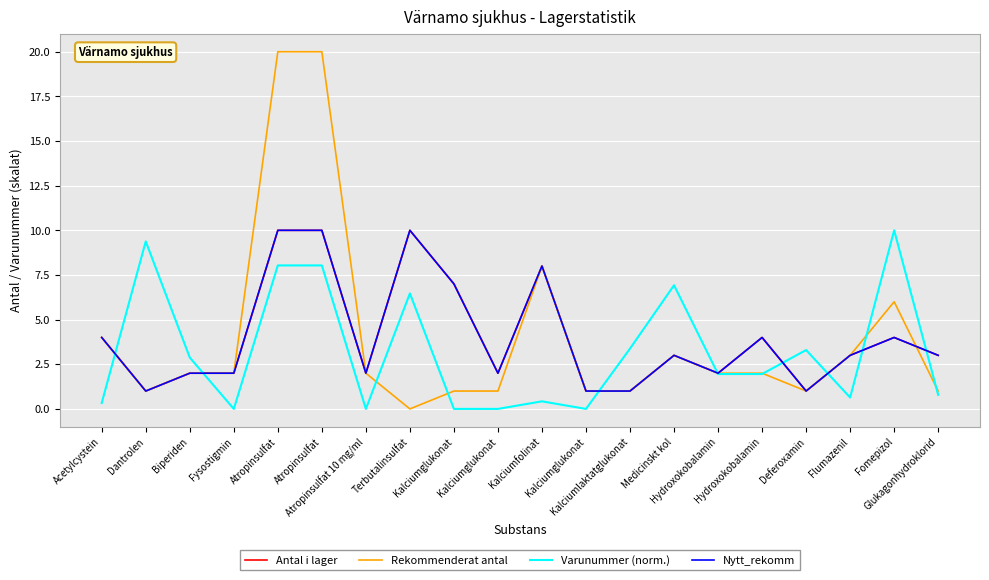

Count the Nytt_rekomm values in the range 2 to 7.

12